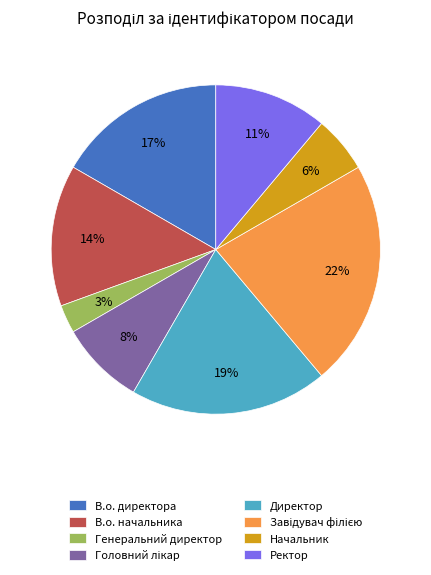

To the nearest percent, what percentage of the pie is Генеральний директор?

3%